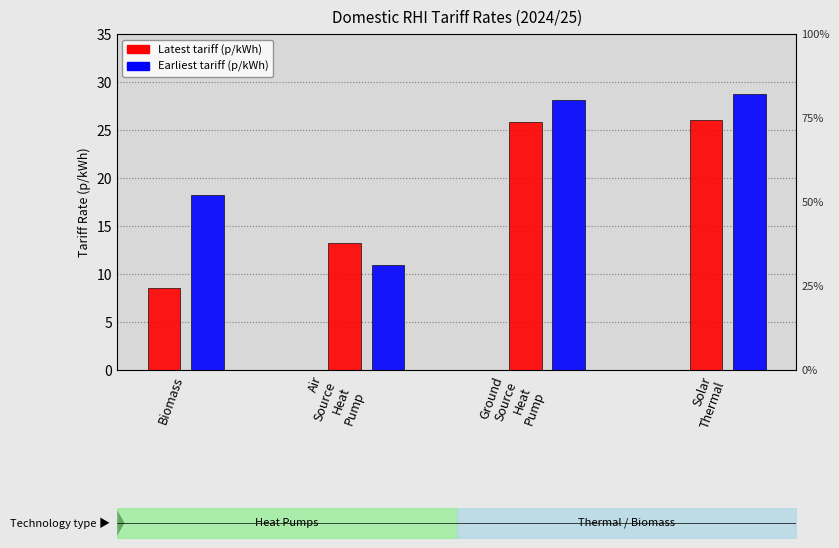

Reading left to right, extract all data points from this chart.

Latest tariff (p/kWh): 8.5	13.2	25.8	26.0
Earliest tariff (p/kWh): 18.2	10.9	28.1	28.7